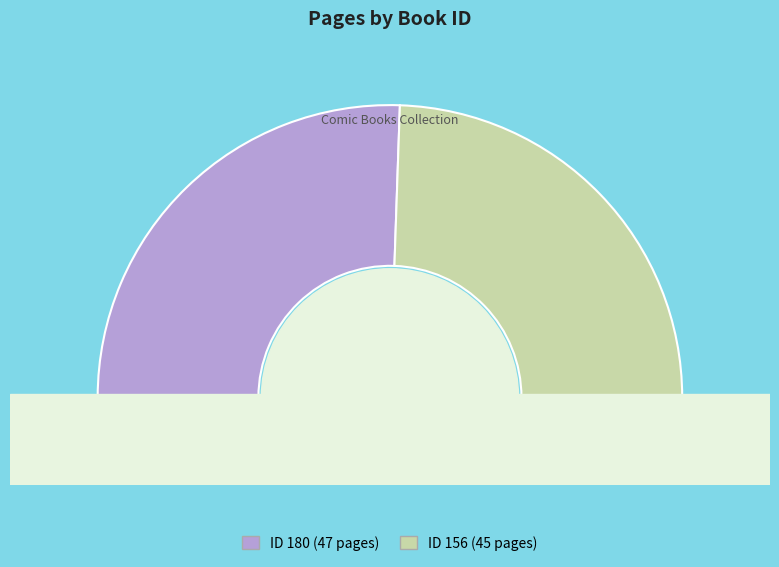

How many slices are in this pie chart?

2